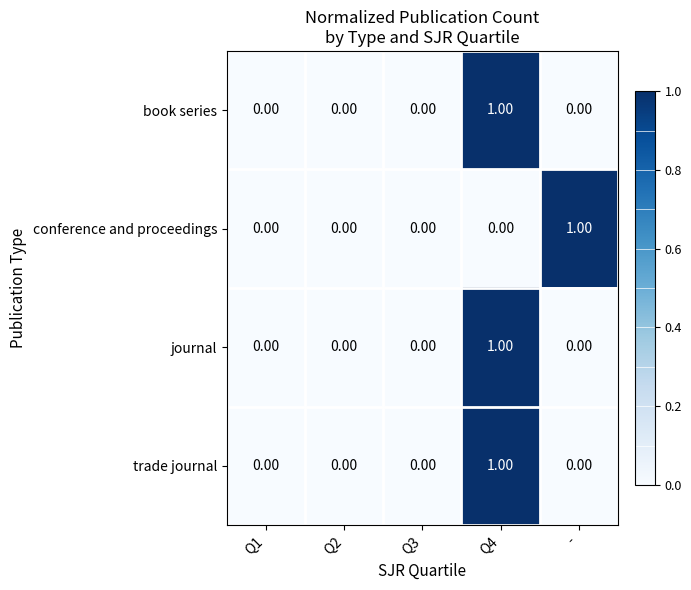

Which series has the largest range (max minus min)?

book series